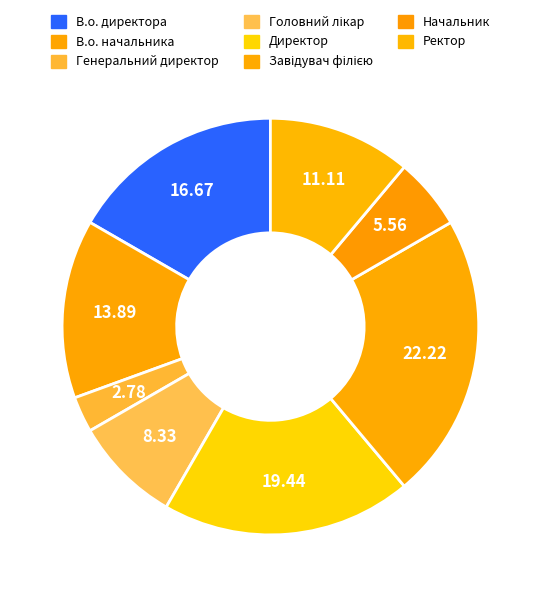

To the nearest percent, what is the difference between the Ректор and В.о. начальника slice percentages?

3%